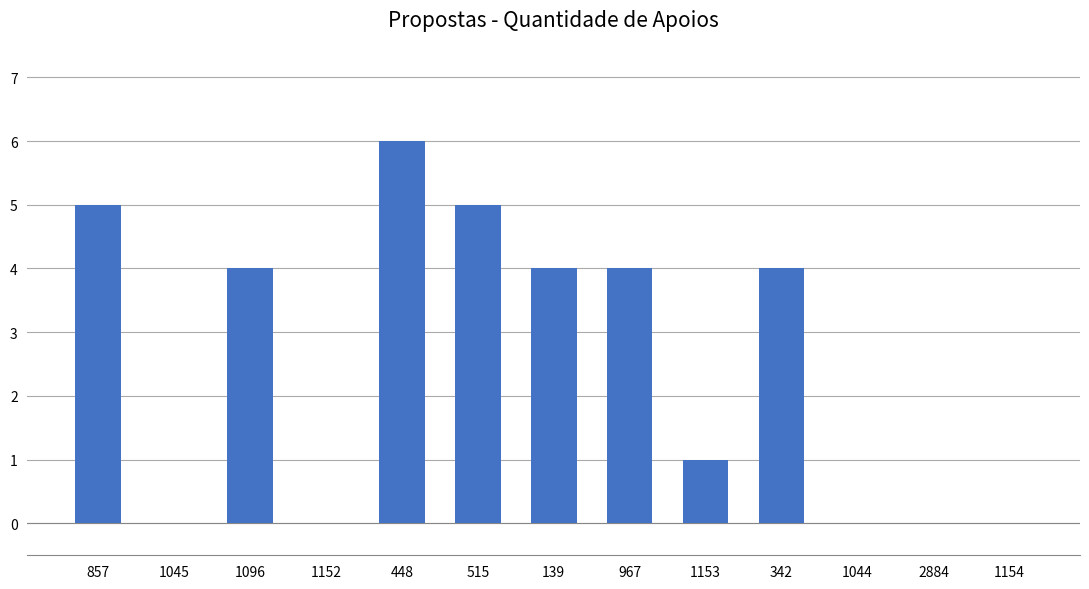

Which has a higher value, 1045 or 448?

448